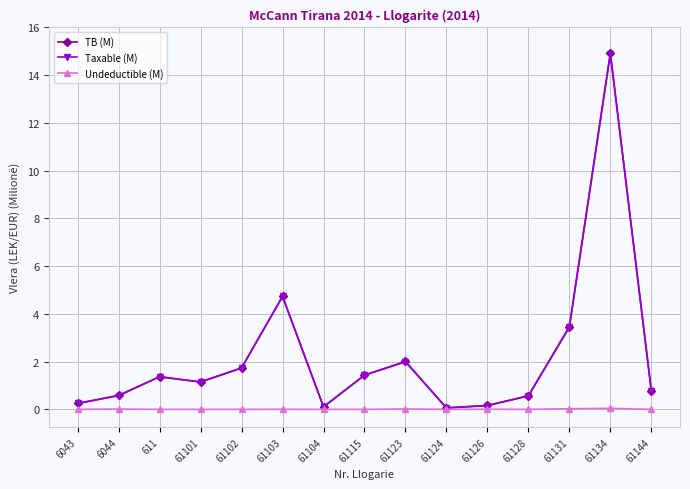

Is the value of Taxable (M) at 61103 greater than the value of TB (M) at 61126?

Yes